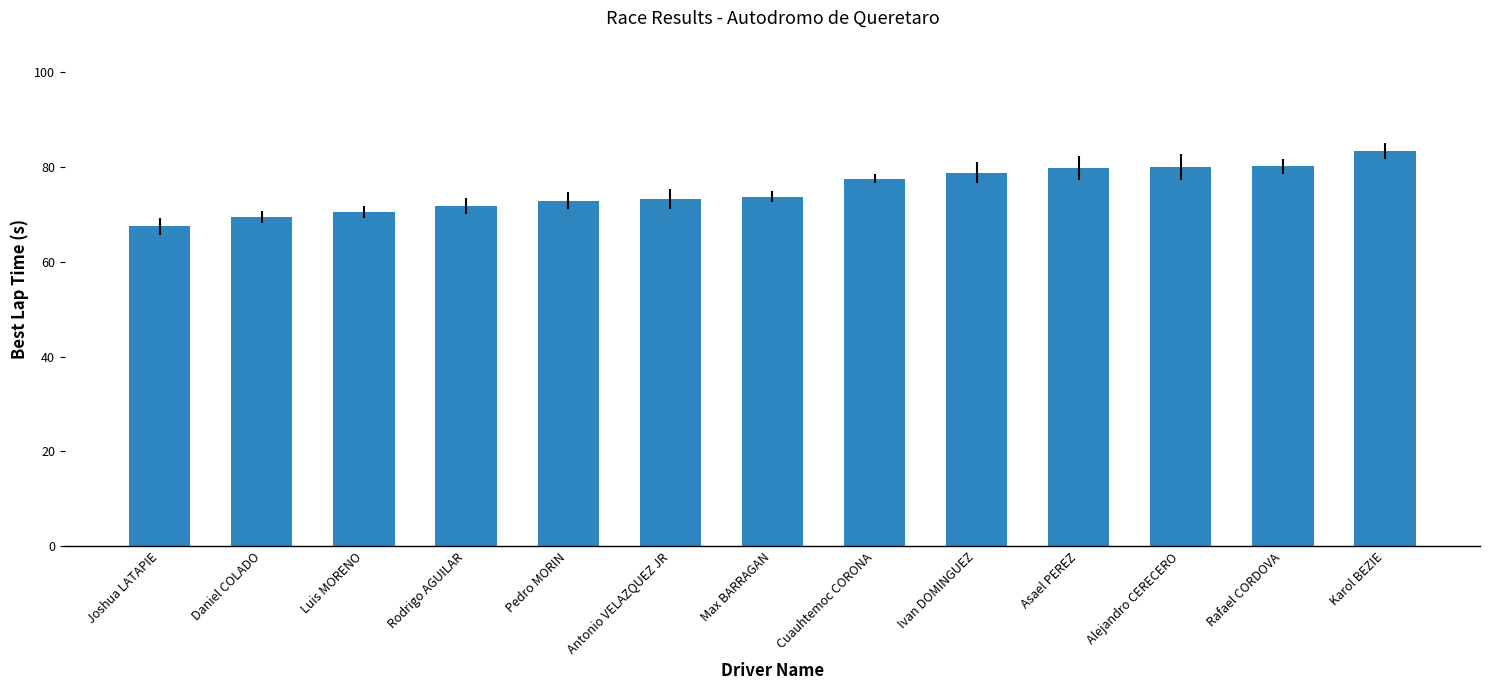

What is the change in value from Luis MORENO to Antonio VELAZQUEZ JR?

+2.7